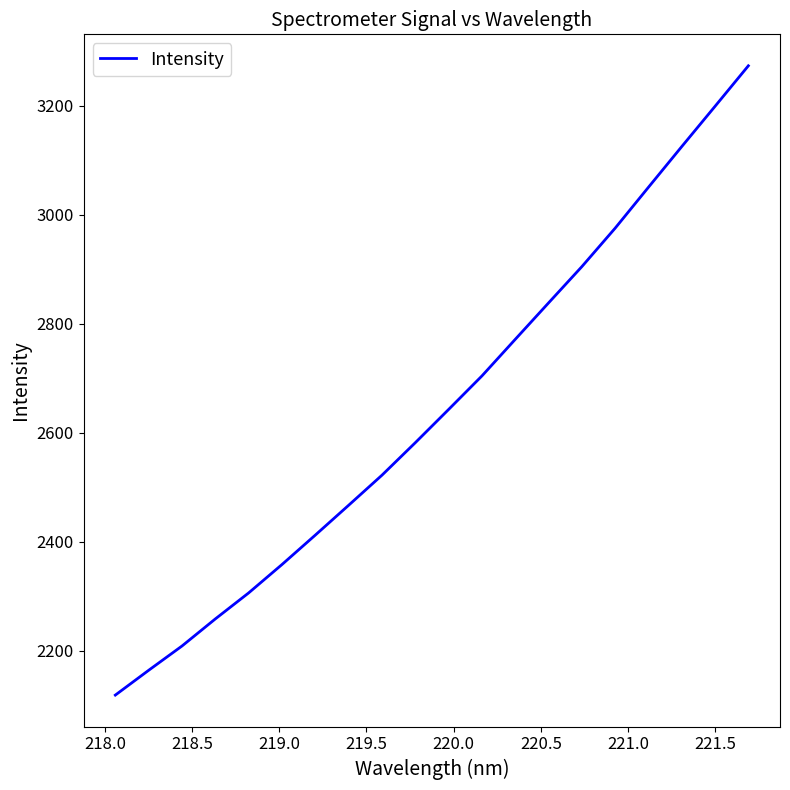

What is the smallest value displayed?

2118.3